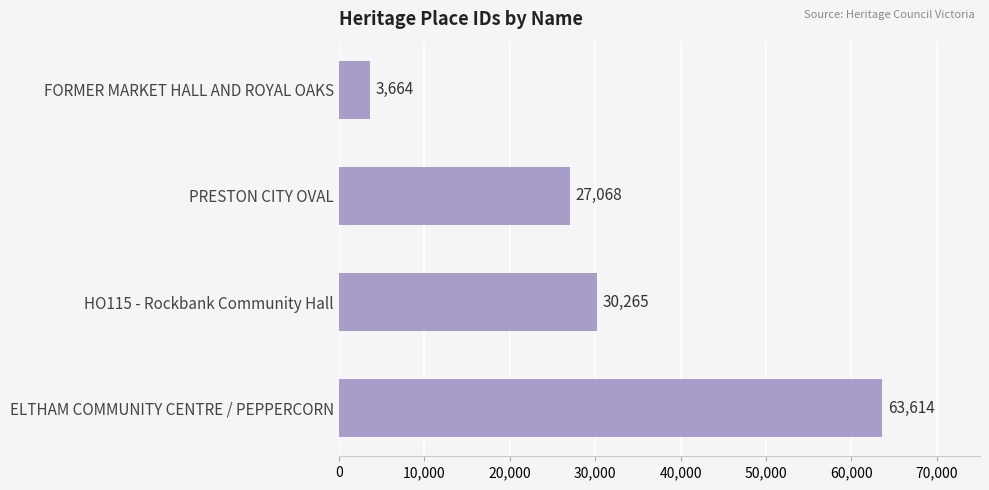

What is the sum of all values?

124611